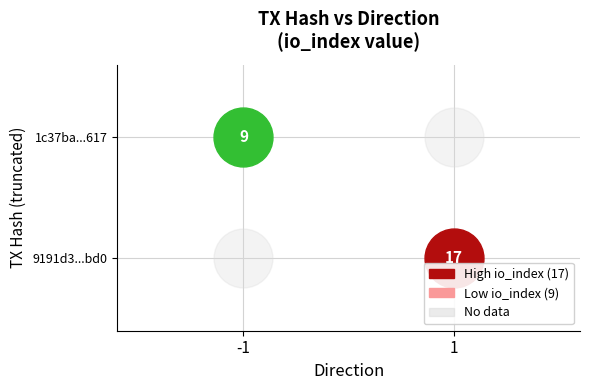

How many series are shown in this chart?

2